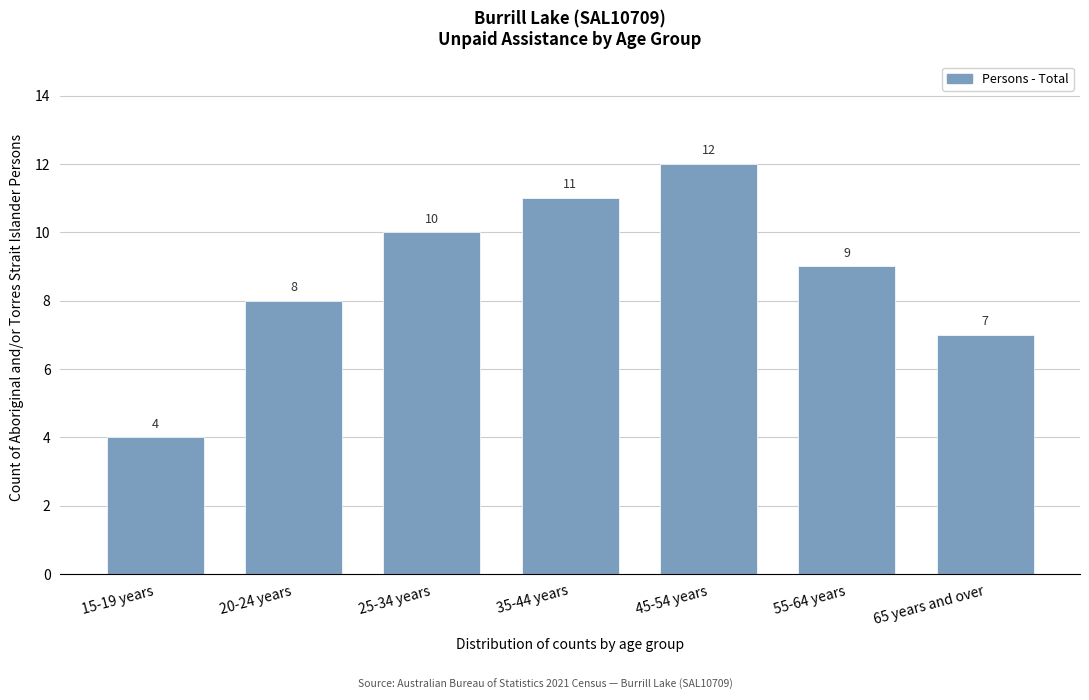

Reading left to right, list all the values displayed in this chart.

4	8	10	11	12	9	7